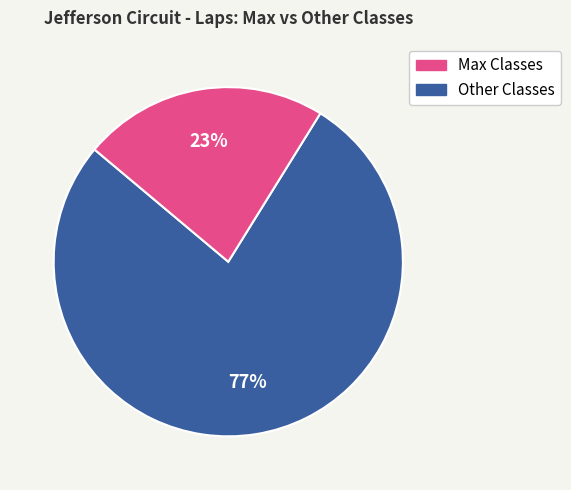

Does any single category account for the majority?

Yes